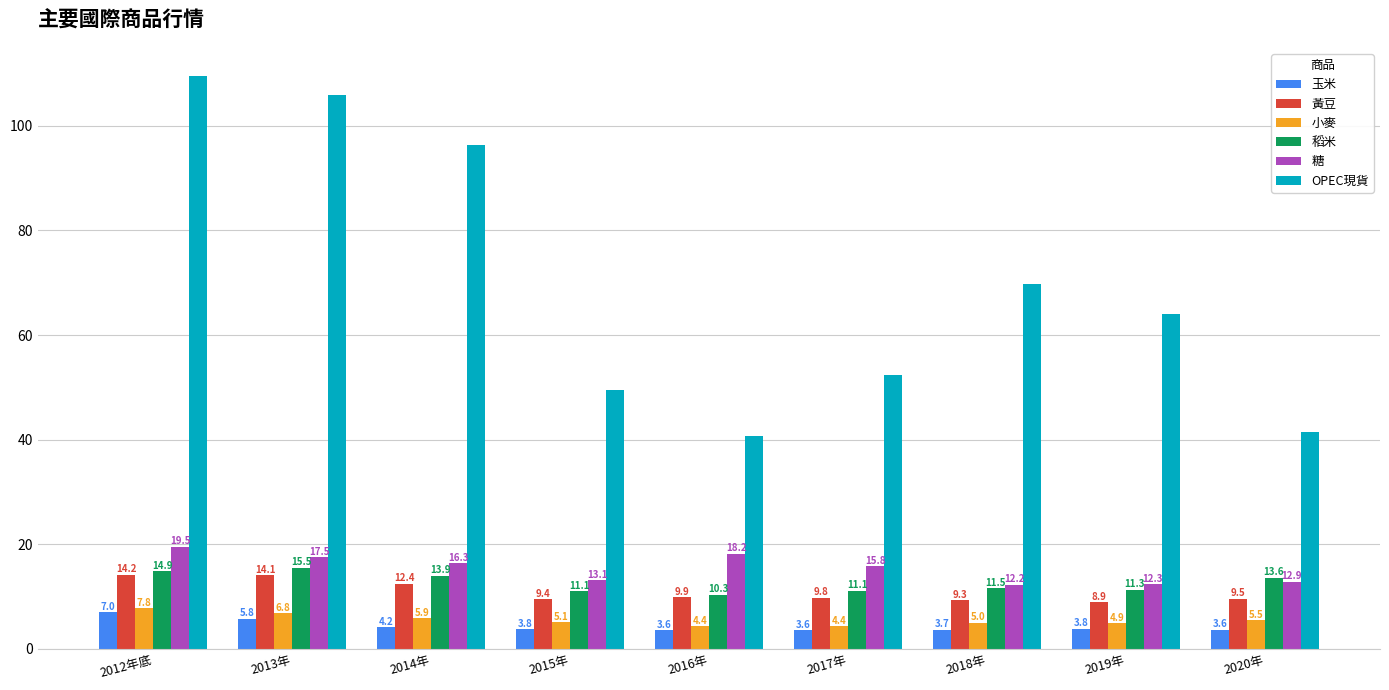

At which label does 稻米 reach its minimum?

2016年